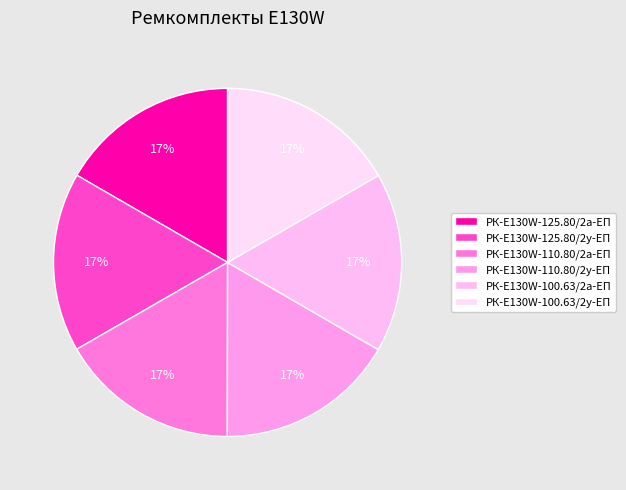

How many slices are in this pie chart?

6